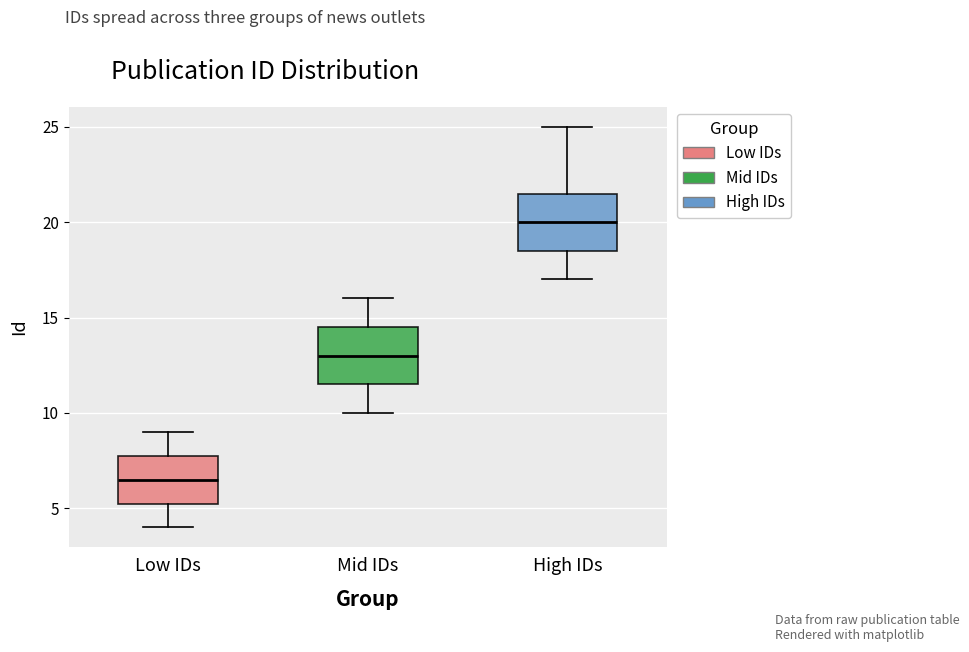

Reading left to right, transcribe this box plot: for each box, give where its median line is, the range the box spans, and where its two whiskers end, as read against the y-axis. The values are not printed on the chart, so give them approximately, as read against the axis.

Low IDs: median 6.5, box 5.5 to 8.0, whiskers 4.0 to 9.0
Mid IDs: median 13.0, box 11.5 to 14.5, whiskers 10.0 to 16.0
High IDs: median 20.0, box 18.5 to 21.5, whiskers 17.0 to 25.0